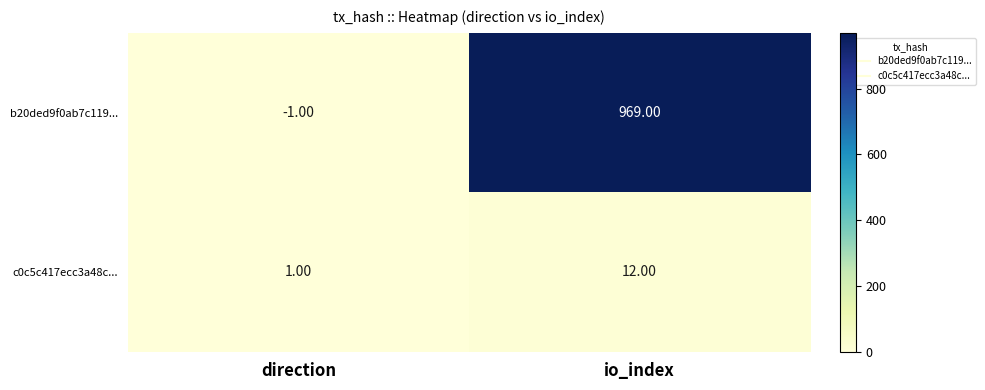

Rank the categories by c0c5c417ecc3a48c... value from lowest to highest.

direction, io_index